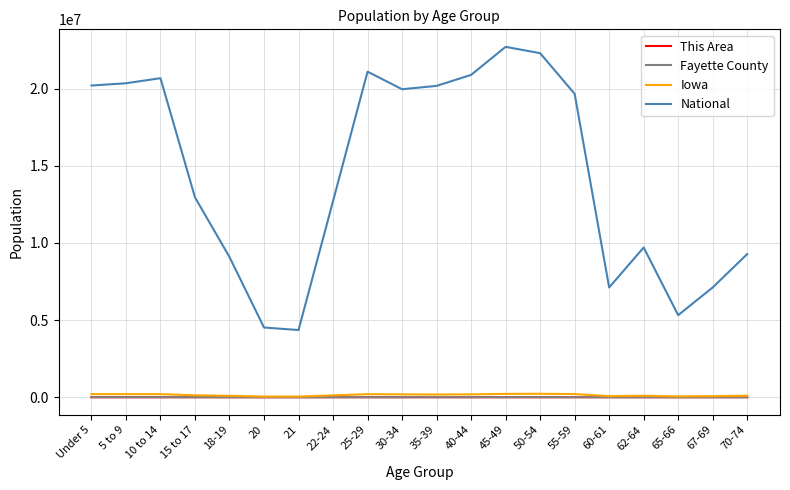

Which series has the largest range (max minus min)?

National